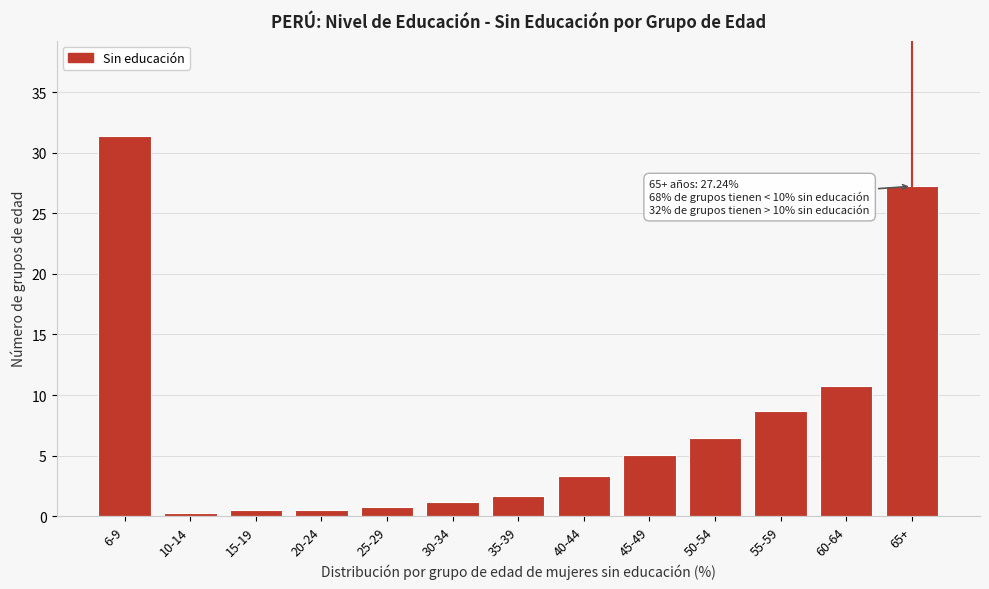

Reading left to right, list all the values displayed in this chart.

6-9=31.4	10-14=0.3	15-19=0.5	20-24=0.5	25-29=0.8	30-34=1.1	35-39=1.7	40-44=3.3	45-49=5.1	50-54=6.5	55-59=8.7	60-64=10.8	65+=27.2